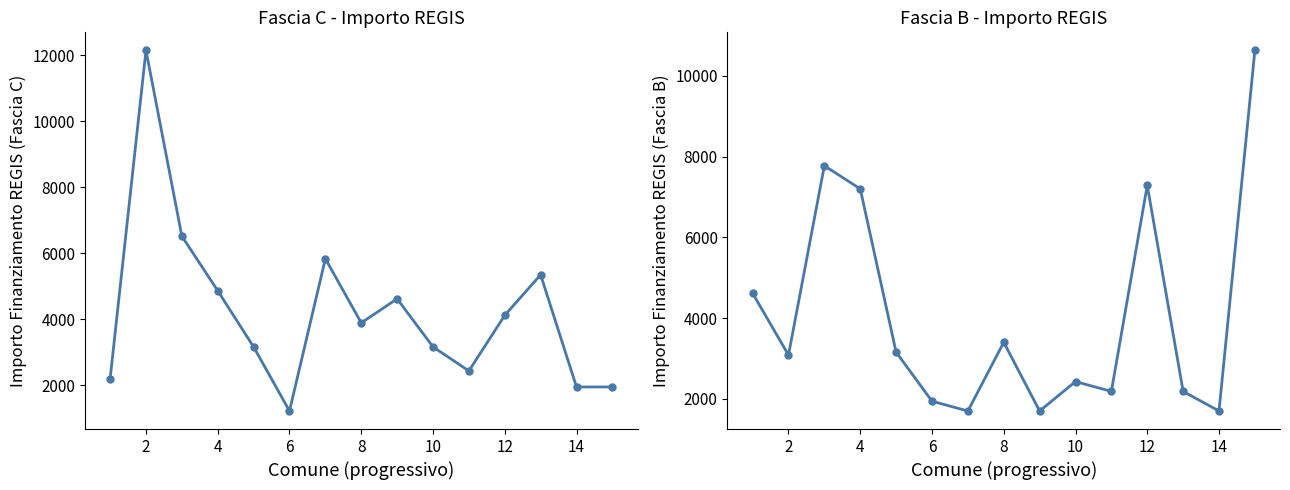

Reading right to left, list all the values displayed in this chart.

Fascia C: 1944	1944	5346	4116	2430	3159	4617	3888	5832	1215	3159	4860	6517	12150	2187
Fascia B: 10633	1701	2187	7290	2187	2430	1701	3402	1701	1944	3159	7203	7776	3087	4617